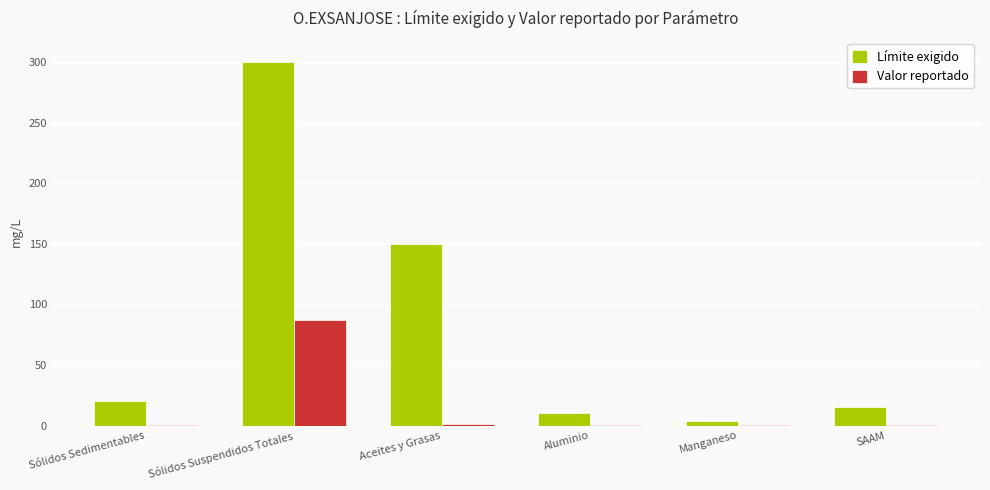

What is the greatest value displayed?

300.0